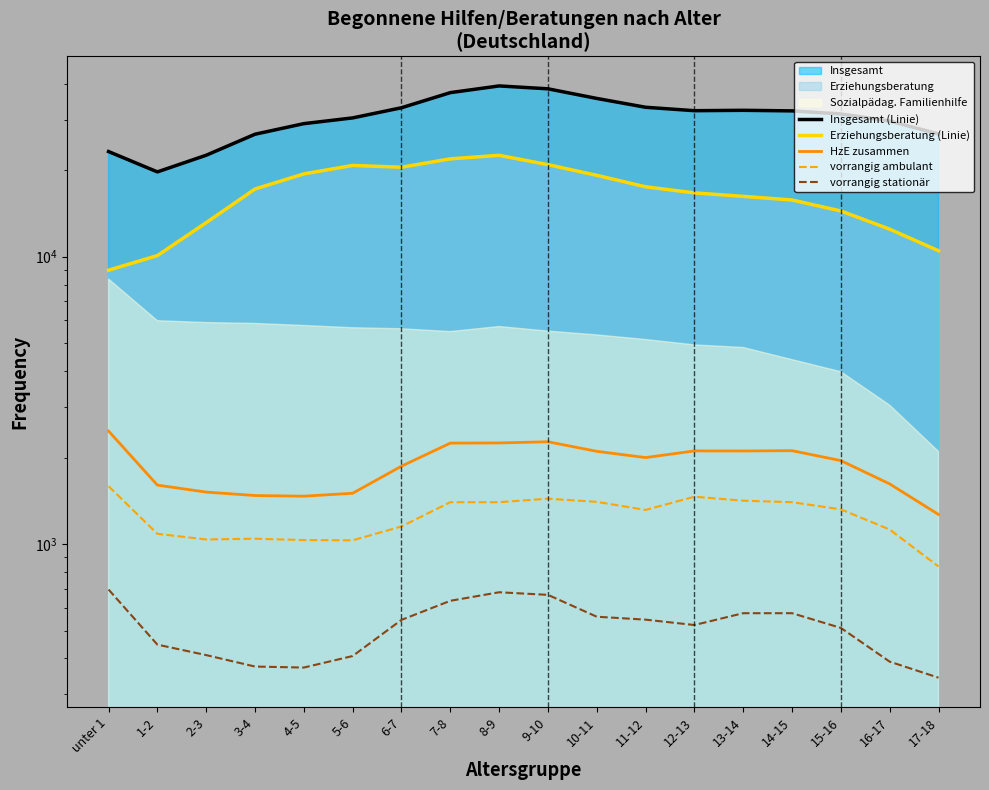

True or false: Erziehungsberatung (Linie) has a value of 12467 at 16-17.

True